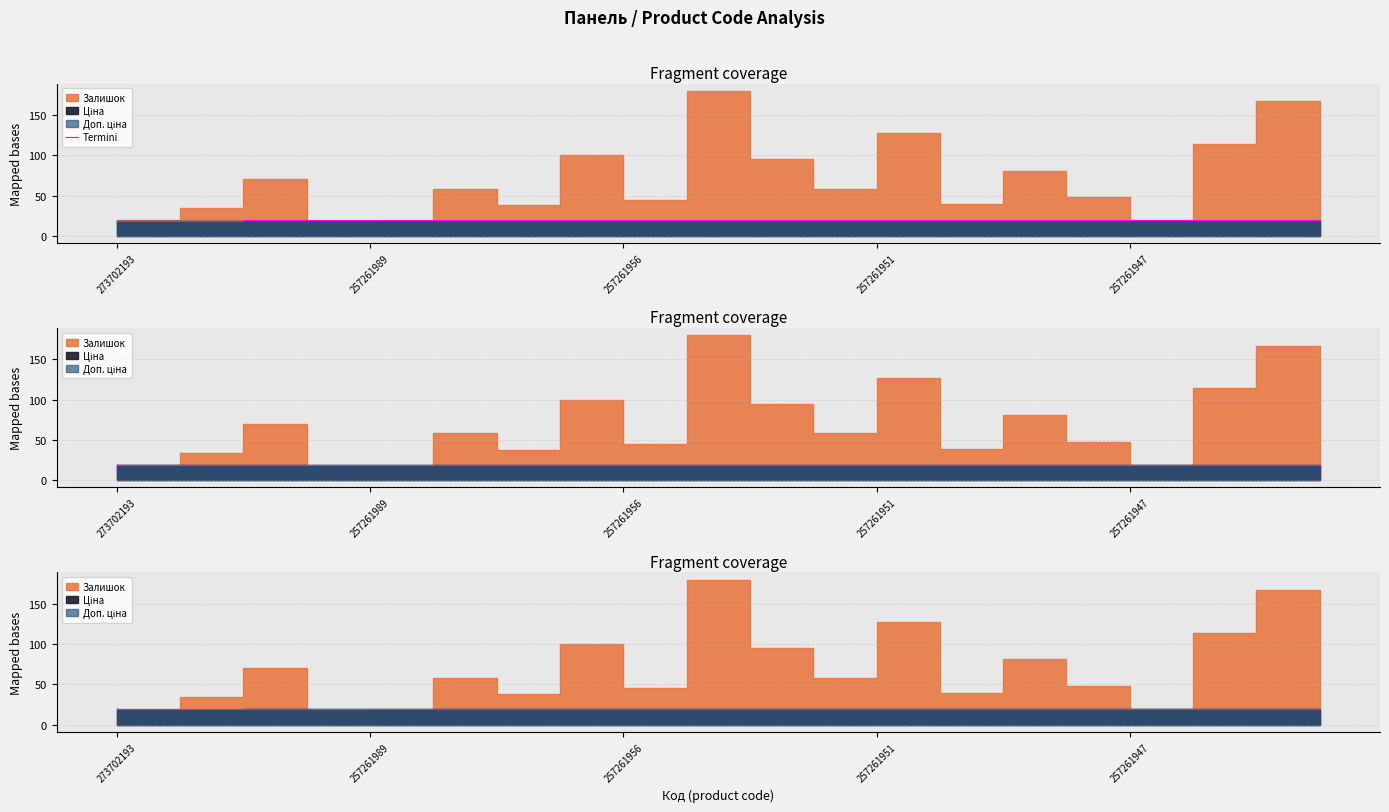

How many values are below 19?

3